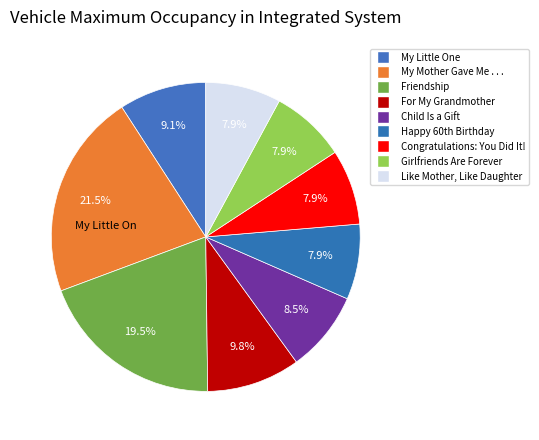

Does Child Is a Gift account for over 50% of the chart?

No